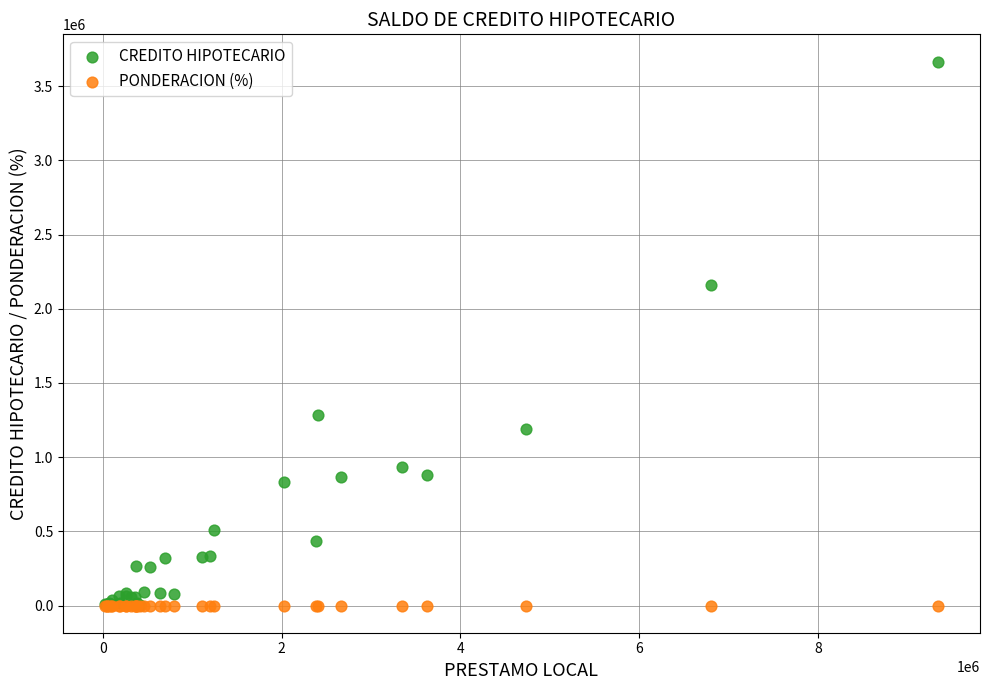

In the CREDITO HIPOTECARIO series, what Y value is closest to 1836149?

2160718.2